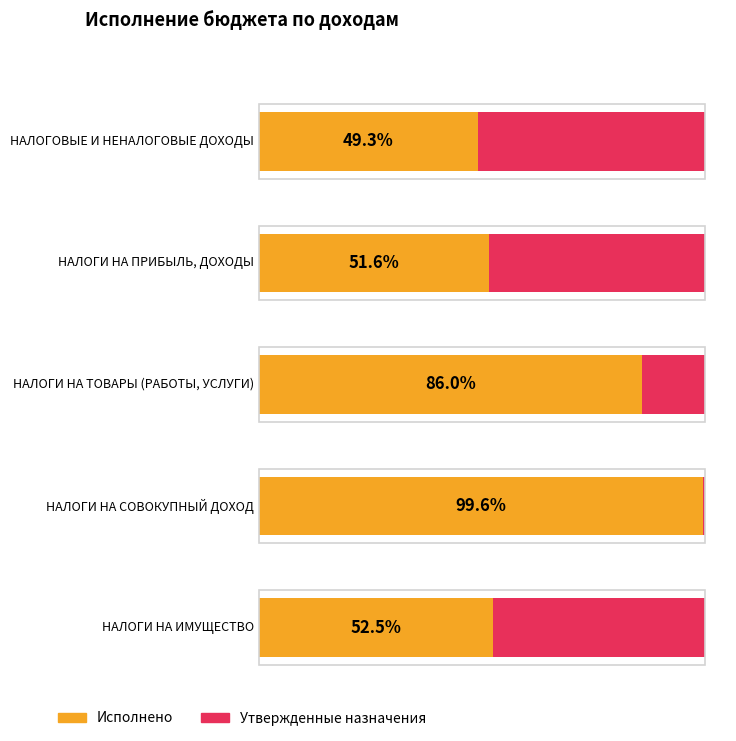

How many data points in Исполнено are less than 6272970?

2